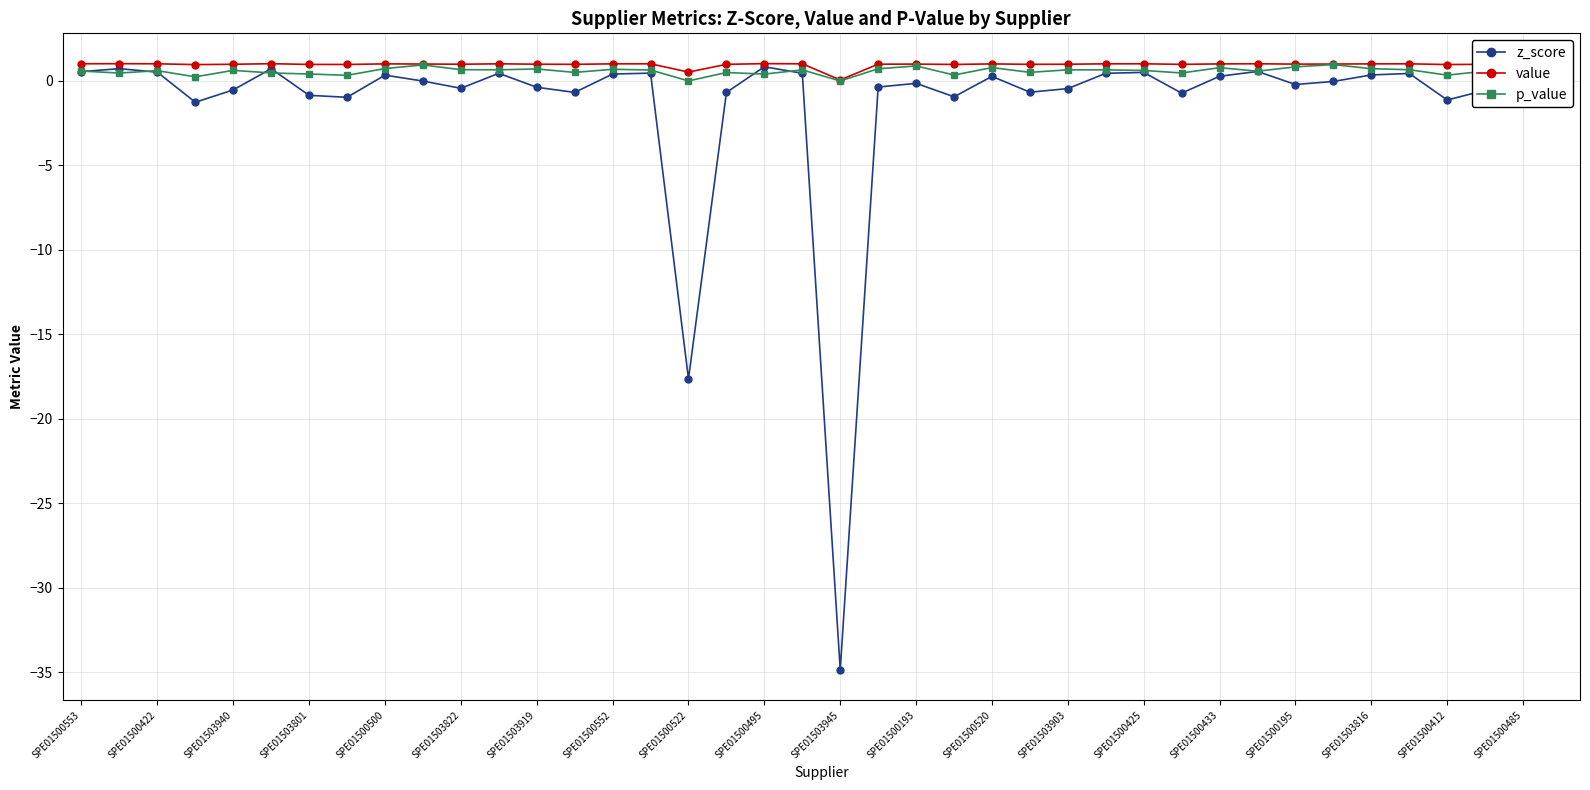

What is the difference between the maximum and second lowest values in the p_value series?

1.0